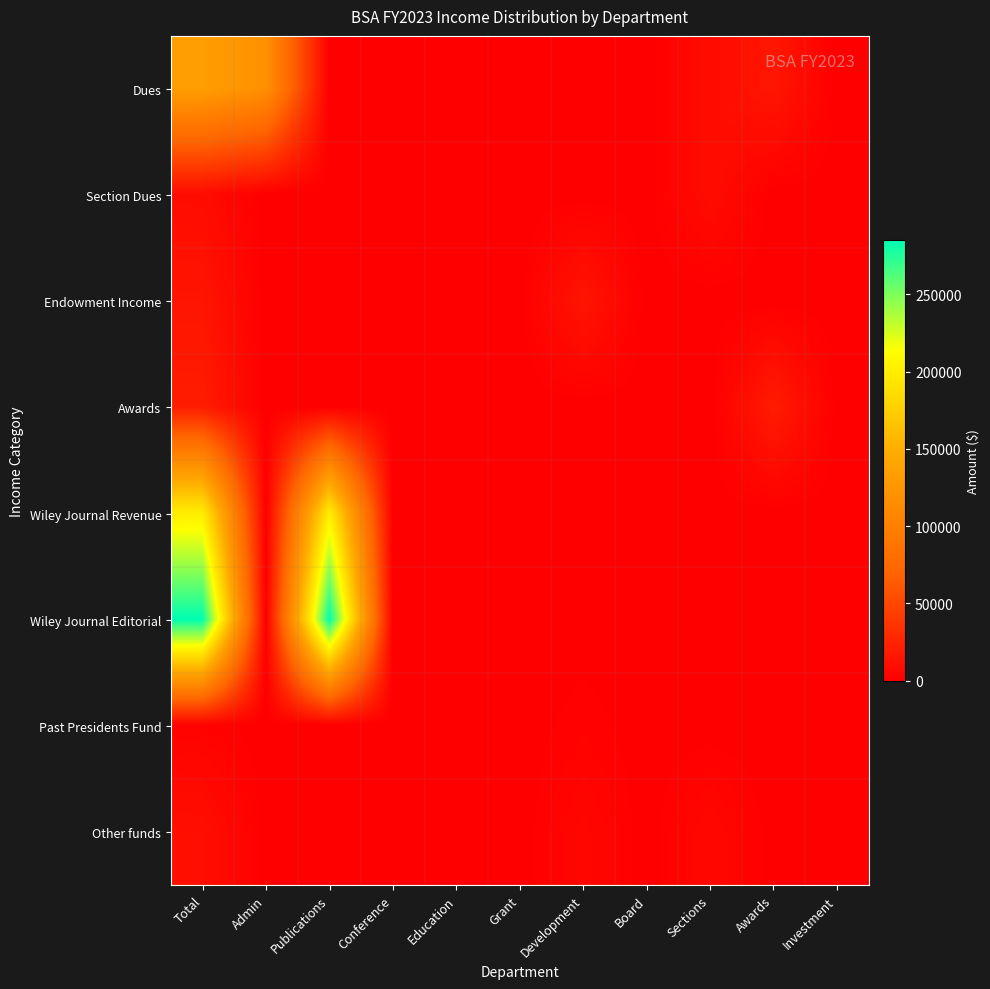

Rank the series by their maximum value, from lowest to highest.

Past Presidents Fund, Section Dues, Other funds, Endowment Income, Awards, Dues, Wiley Journal Revenue, Wiley Journal Editorial